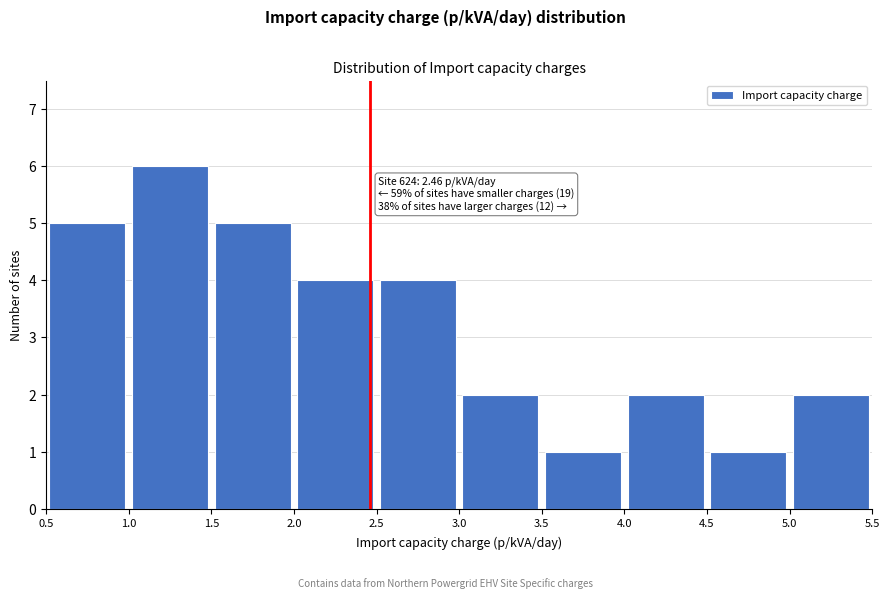

Over which range of the x-axis is the bar tallest?

1.0 to 1.5